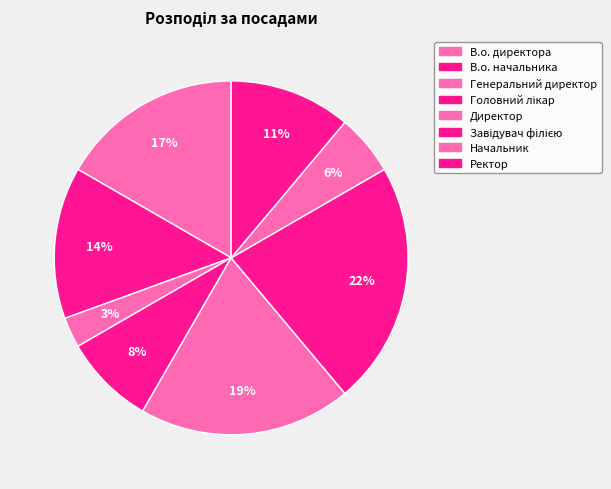

To the nearest percent, what is the difference between the largest and smallest slice percentages?

19%